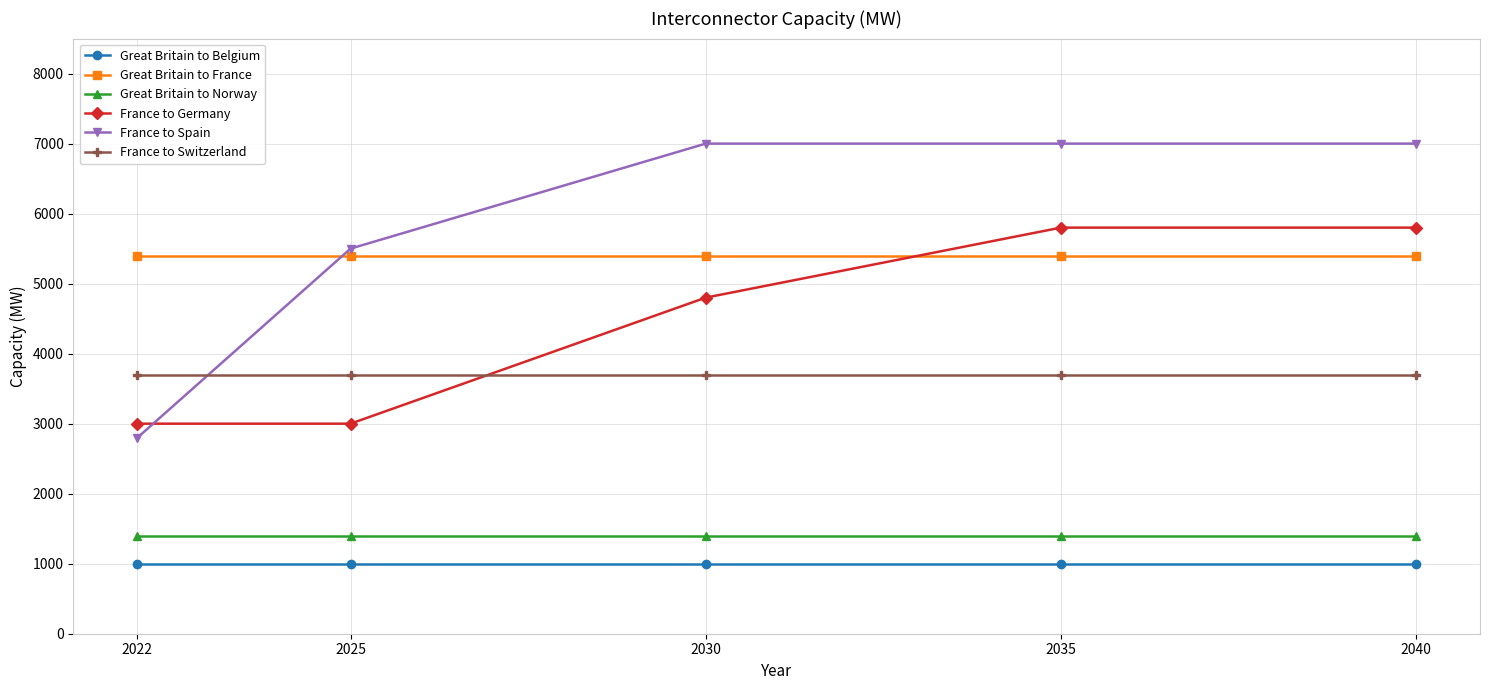

Which series changed the most between 2022 and 2030?

France to Spain